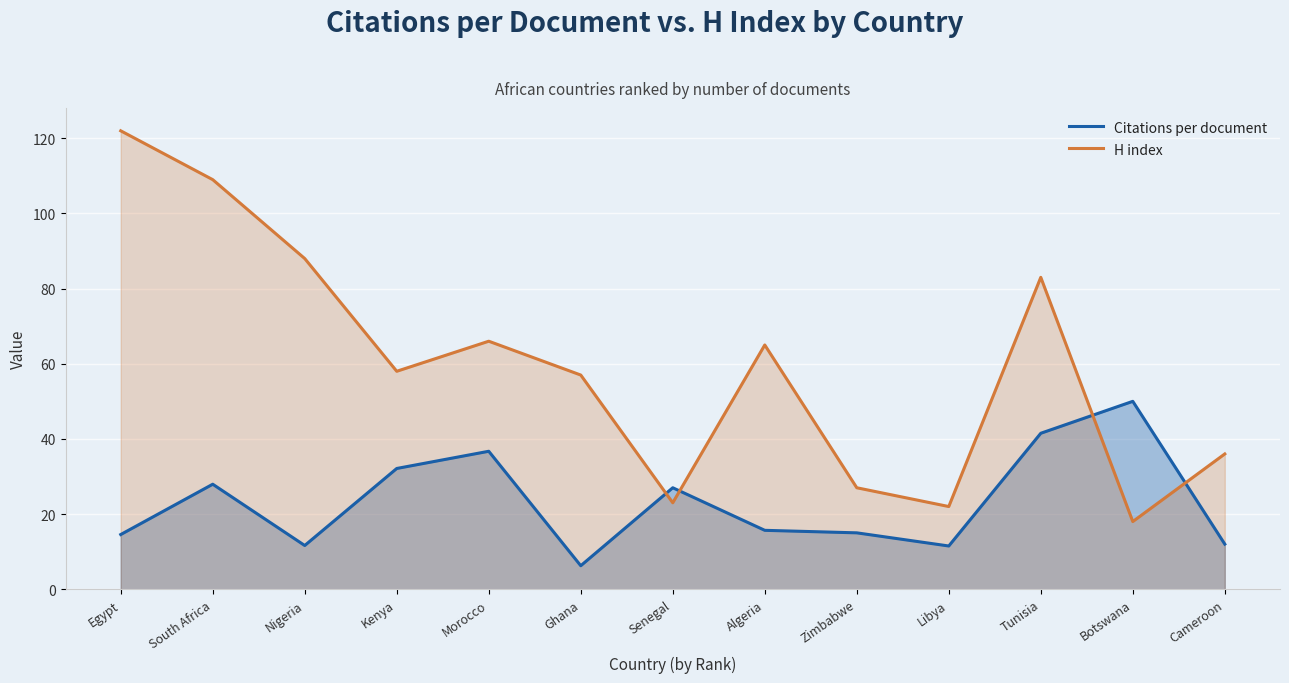

How many data points in Citations per document are above 15?

7